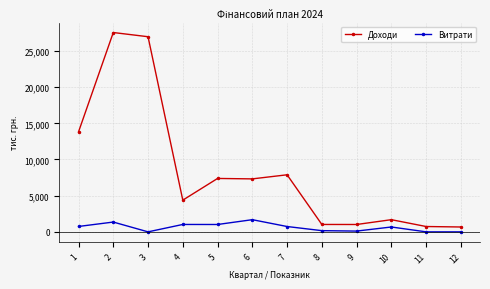

True or false: Витрати and Доходи intersect in this chart.

False